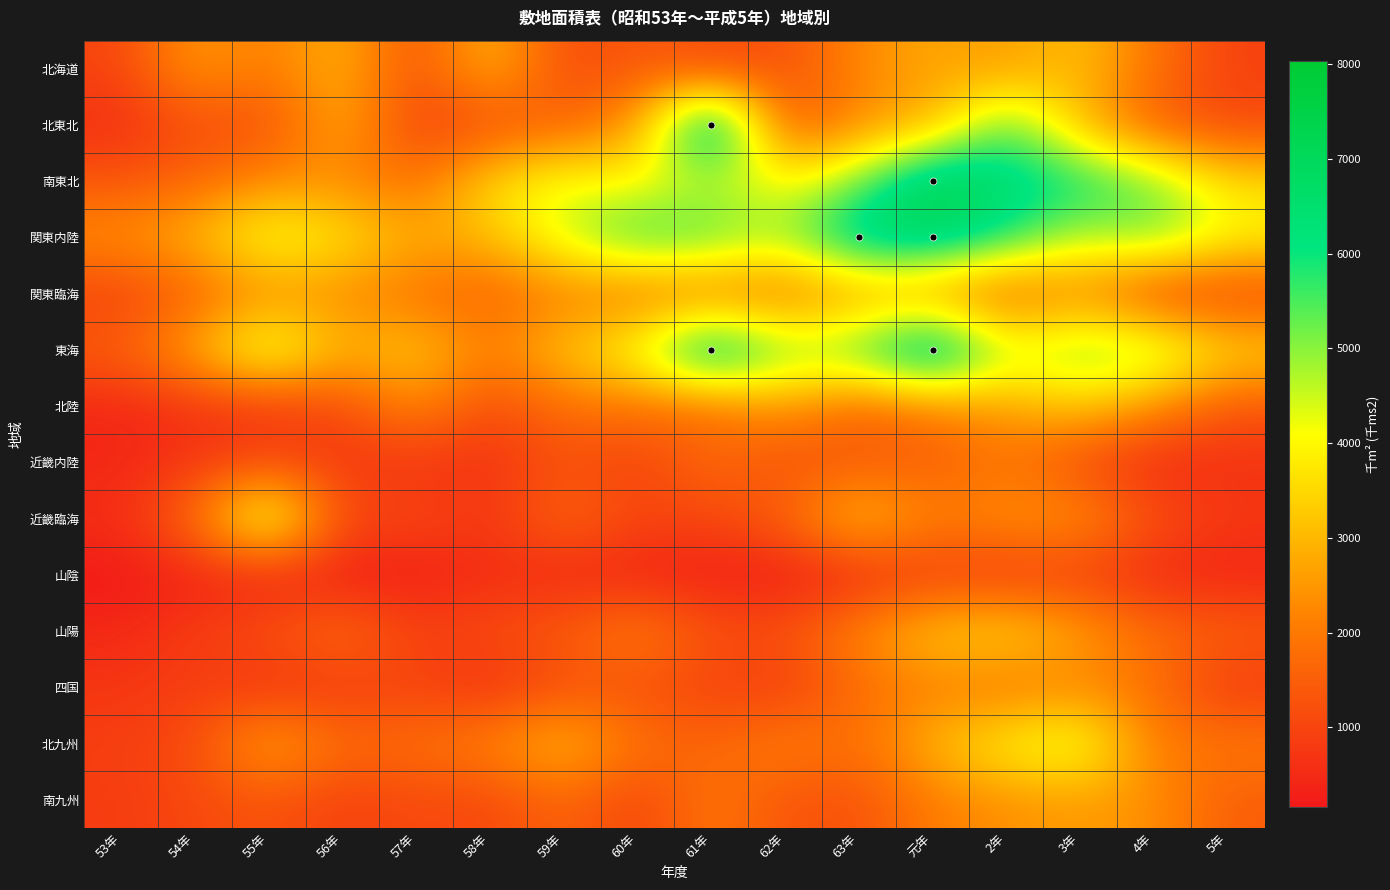

At how many categories does at least one series exceed 3438?

13